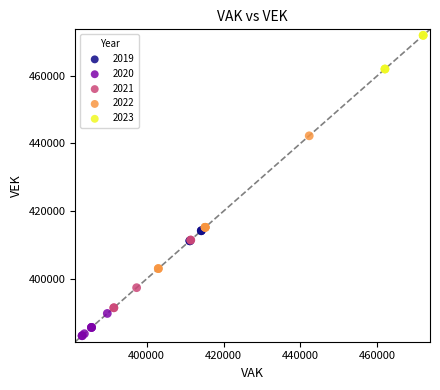

Which series reaches the minimum Y coordinate?

2020